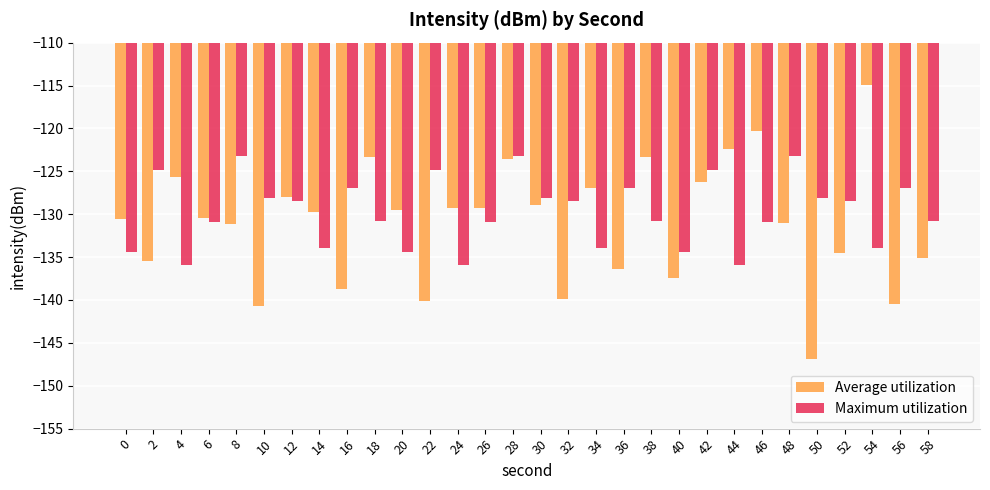

How many categories are shown in the chart?

30